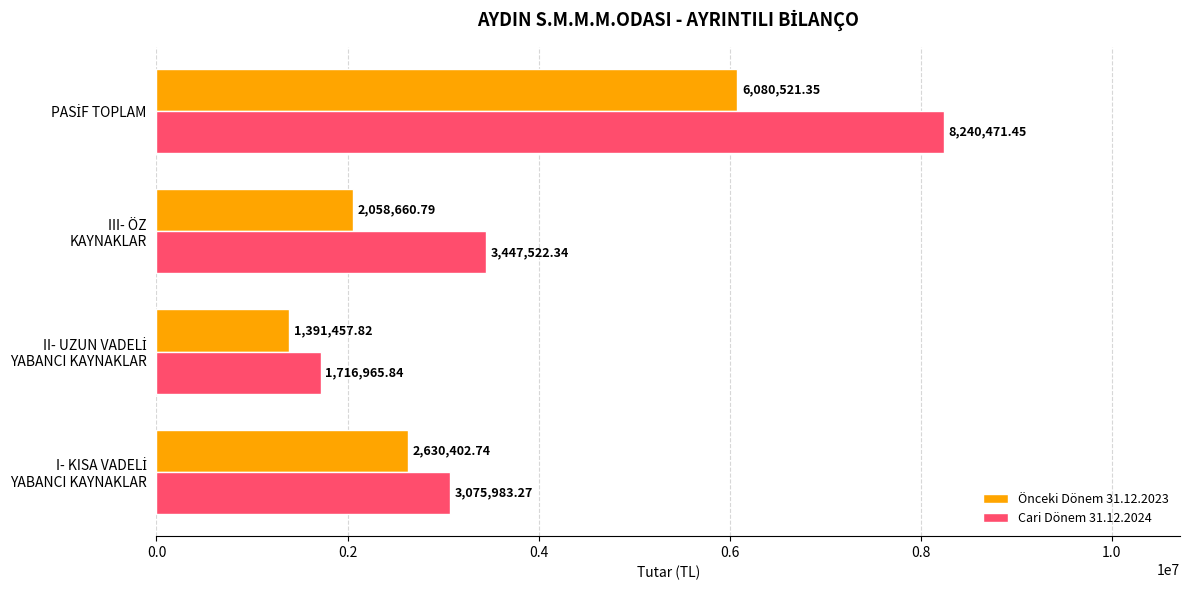

Which series has the largest total across all categories?

Cari Dönem 31.12.2024